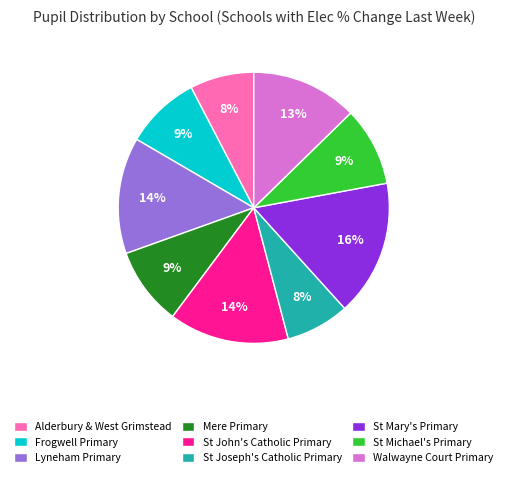

Is the sum of Alderbury & West Grimstead and St Mary's Primary greater than half?

No